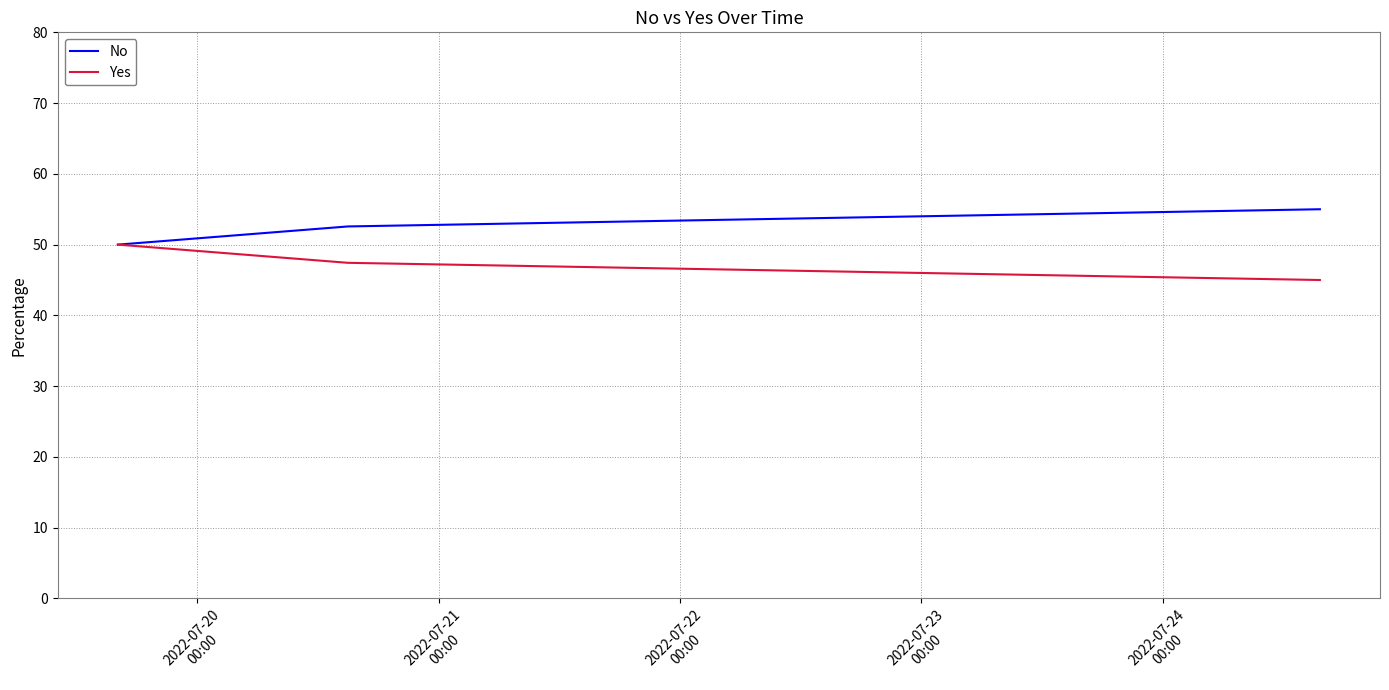

What is the maximum value shown in the chart?

55.0